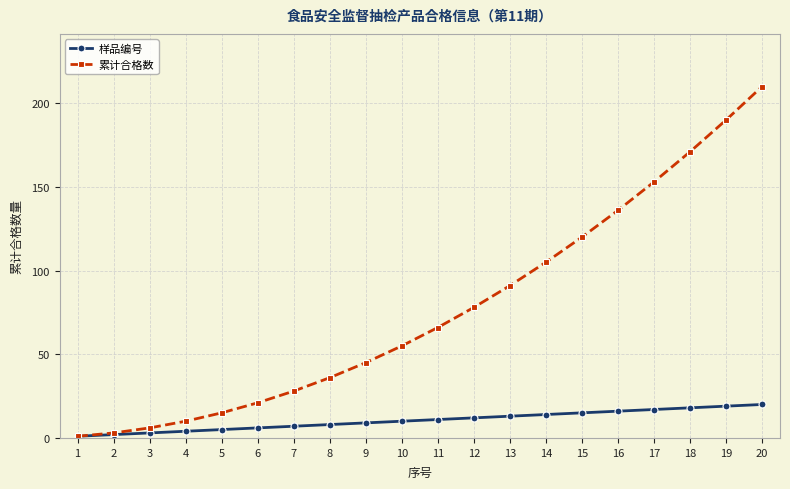

Which series changed the most between 5 and 10?

累计合格数